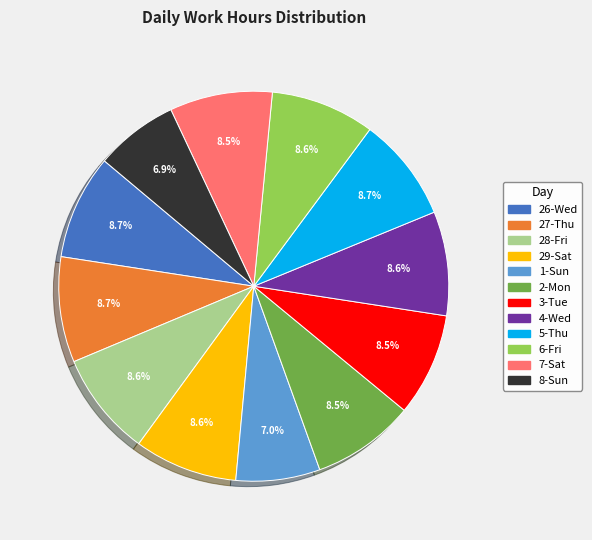

To the nearest percent, what is the difference between the largest and smallest slice percentages?

2%